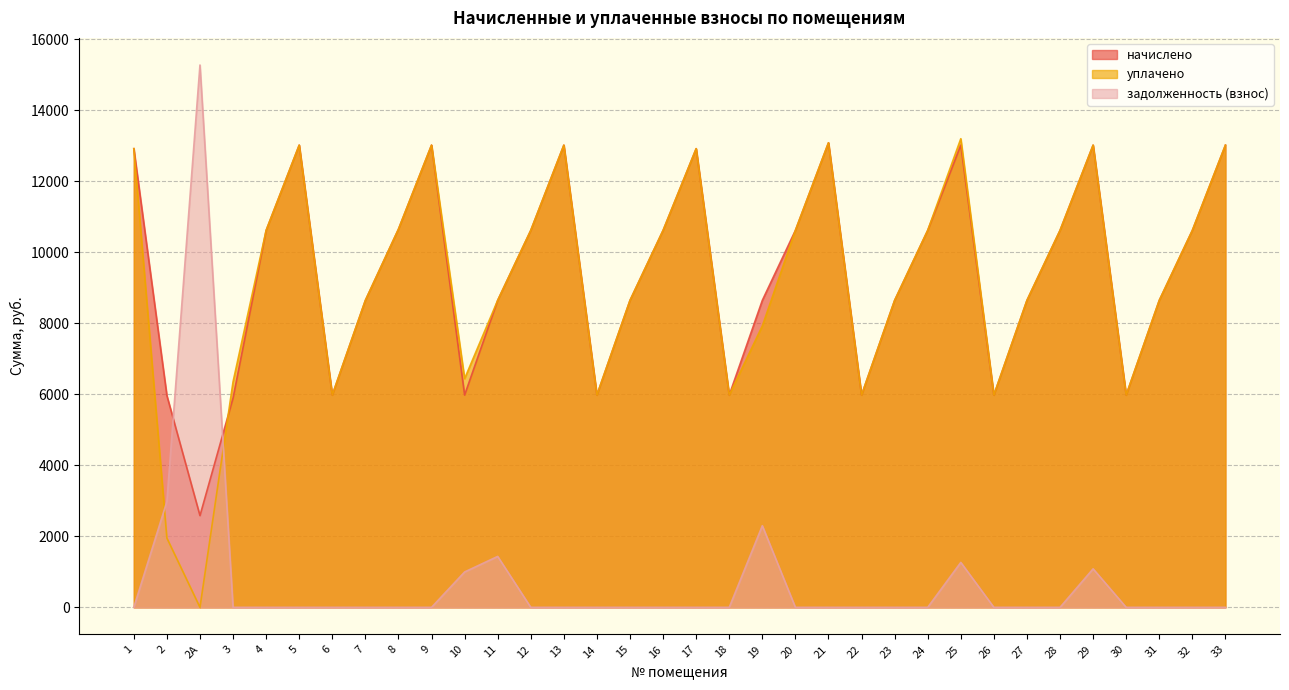

The начислено series shows 2724.2 at 20. True or false?

False